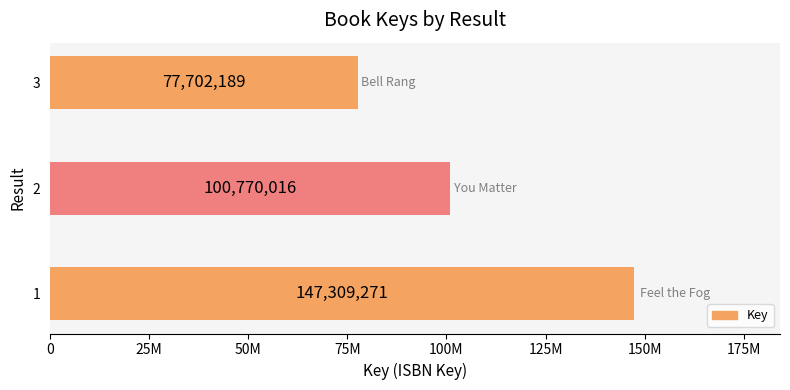

Does the chart contain any negative values?

No